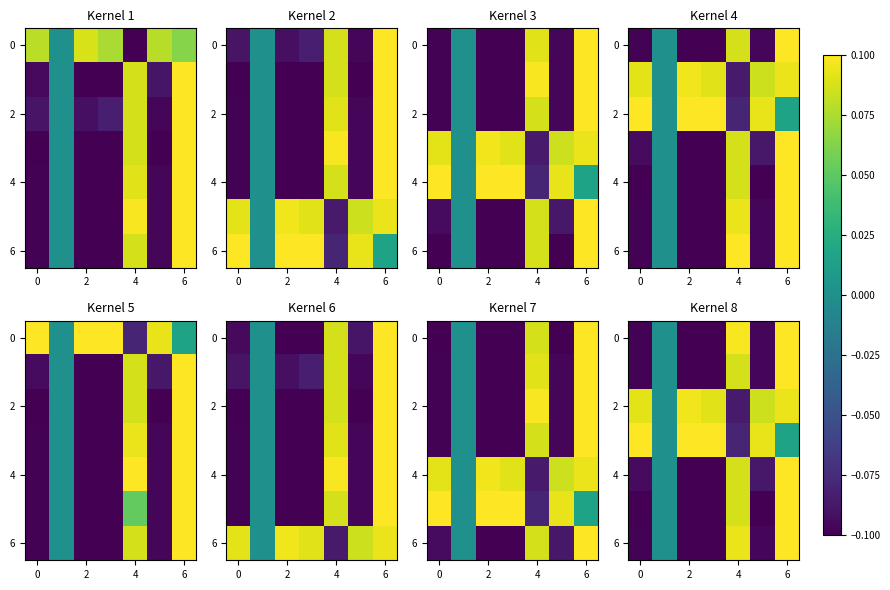

What is the minimum value for 4?

-0.1